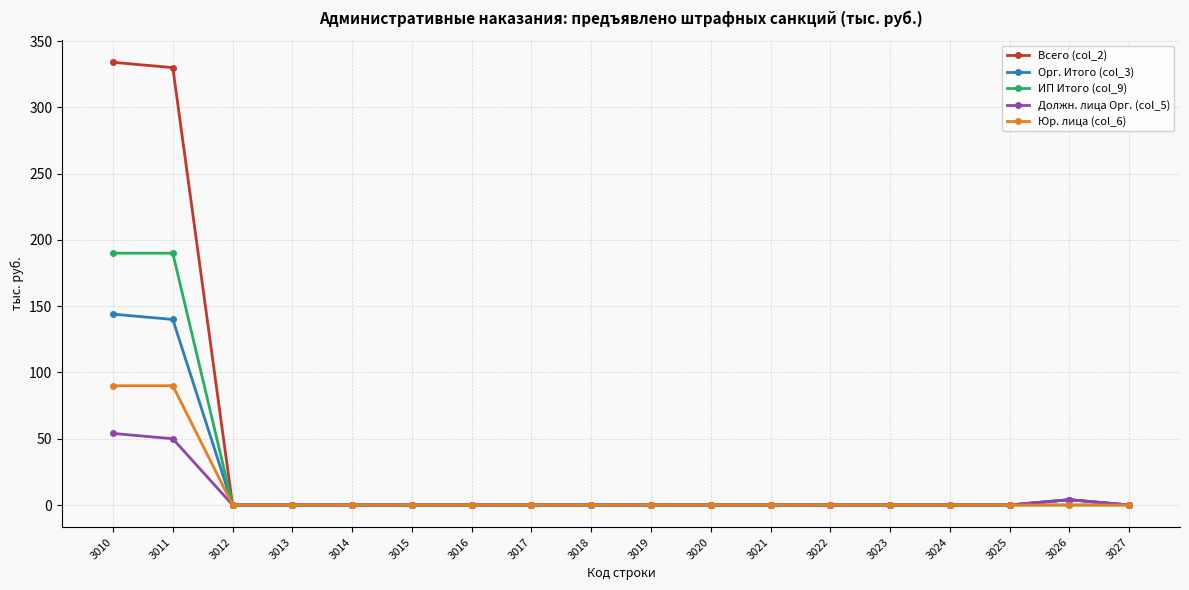

What is the difference between the maximum and second lowest values in the Всего (col_2) series?

334